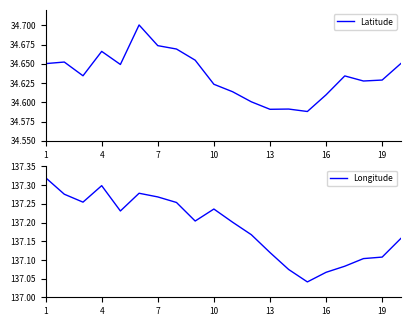

What are all the series names shown in the legend?

Latitude, Longitude